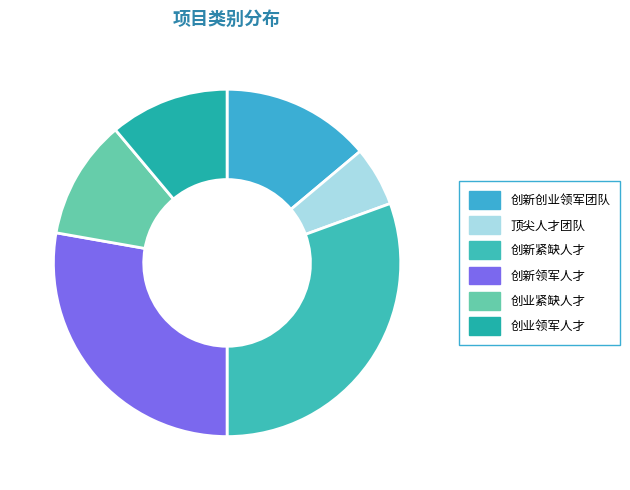

The 创新领军人才 slice represents 28% of the pie. True or false?

True